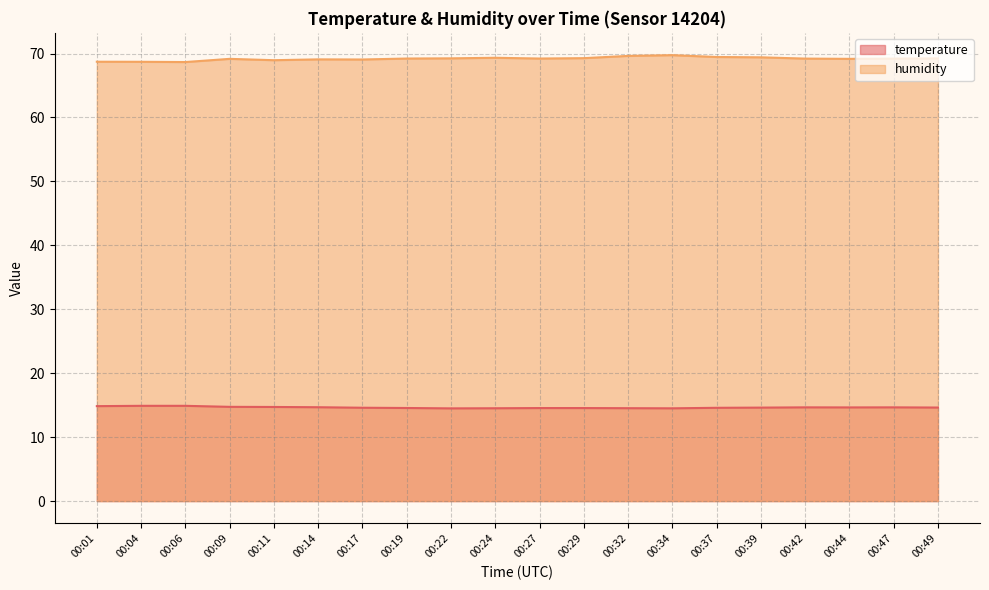

What is the value of the temperature point at the 7th from the left?

14.6